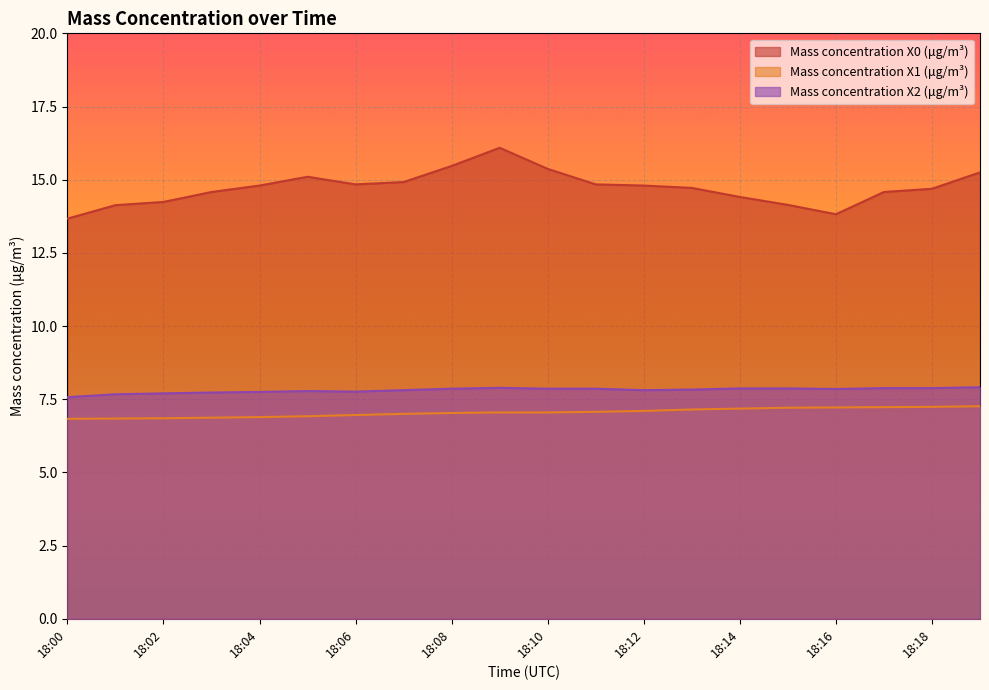

Is it true that Mass concentration X0 (μg/m³) equals 14.6 at 18:03?

True